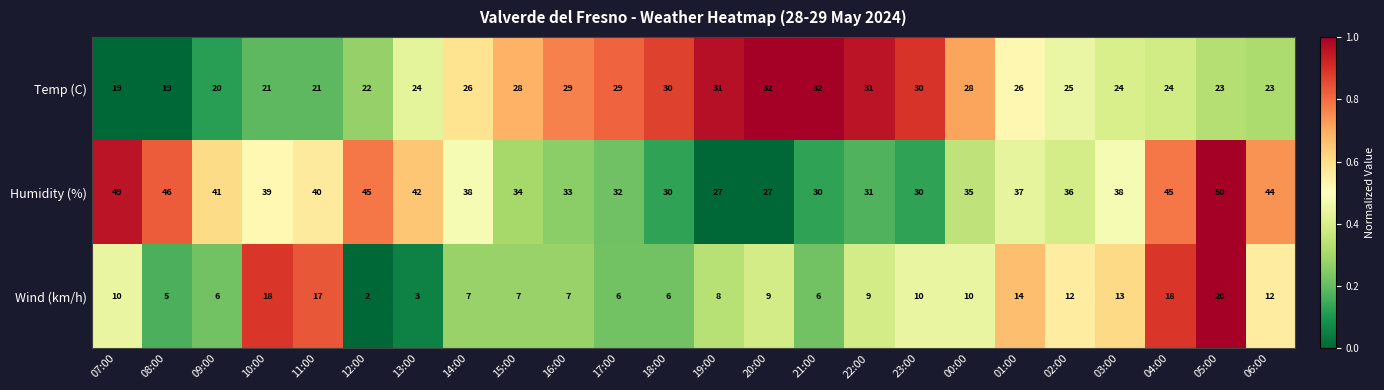

Which series has the widest spread of values?

Humidity (%)